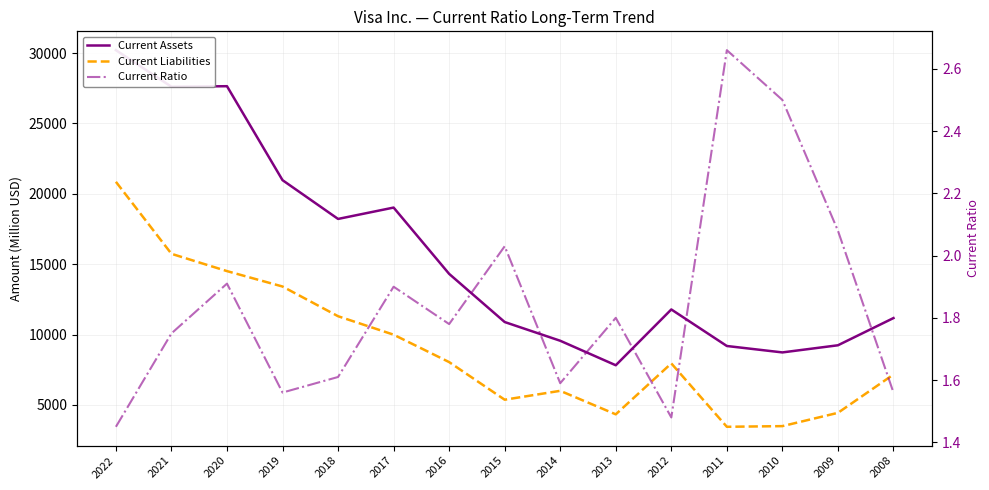

Which series changed the most between 2019 and 2013?

Current Assets